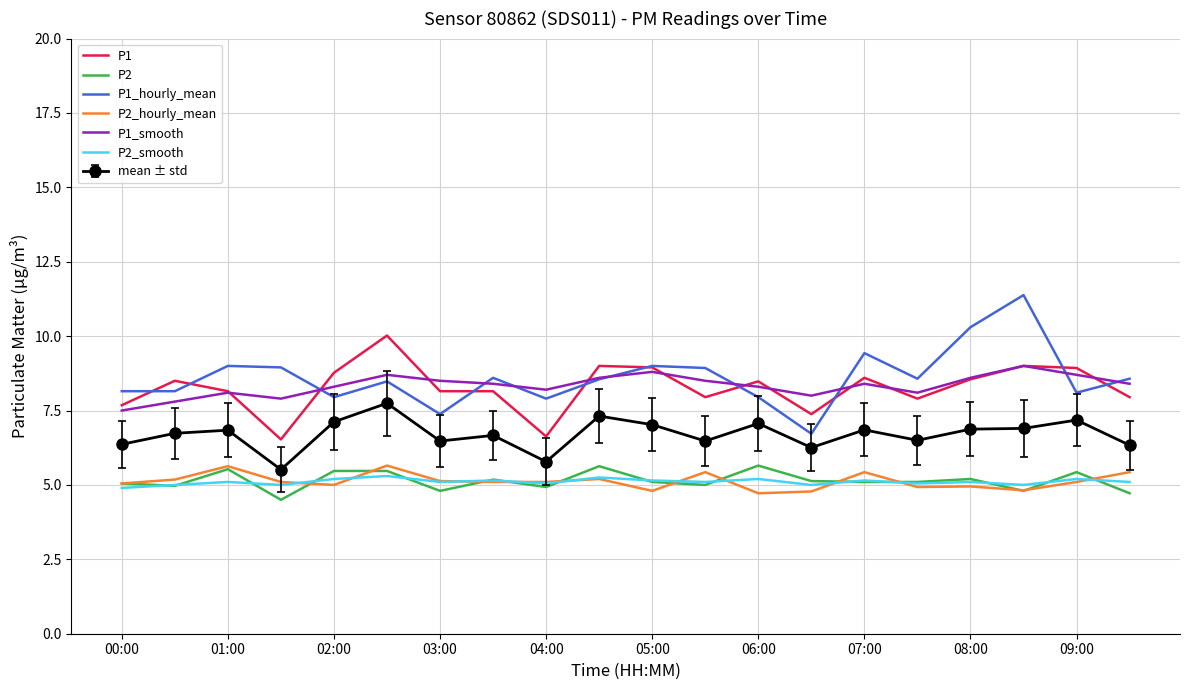

What is the greatest value displayed?

11.4